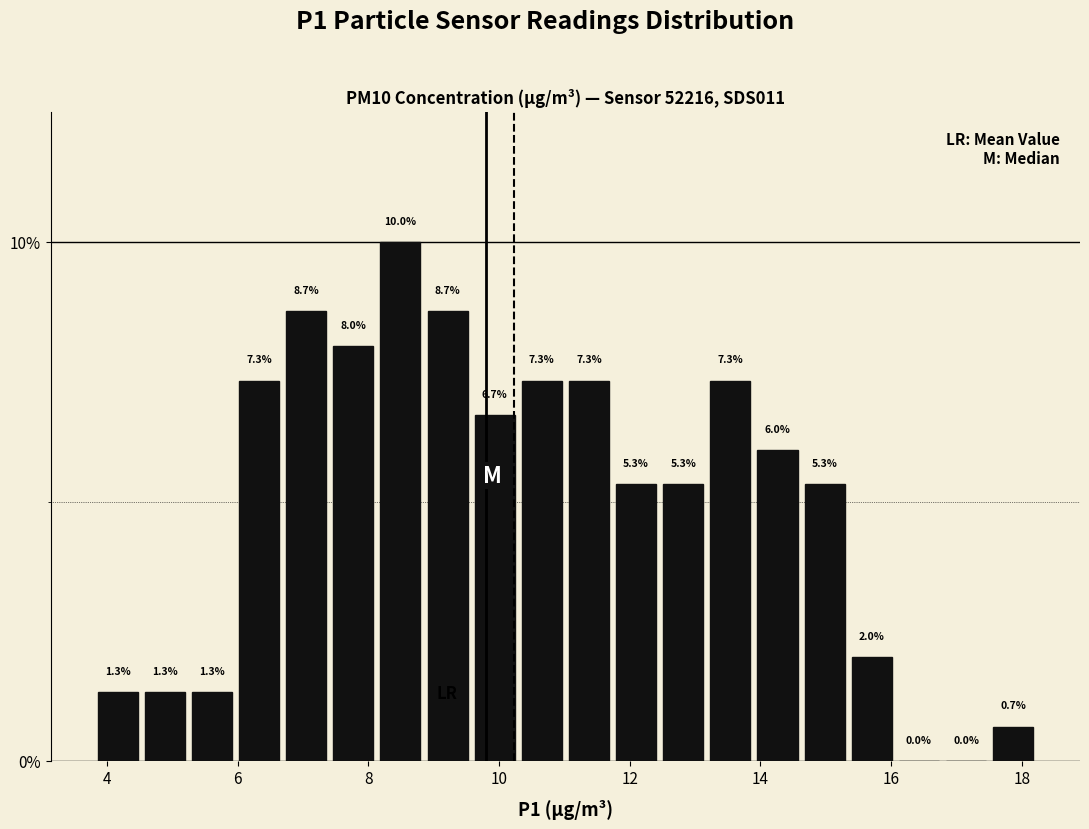

Read against the x-axis, roughly where is the centre of the tallest bar?

8.4